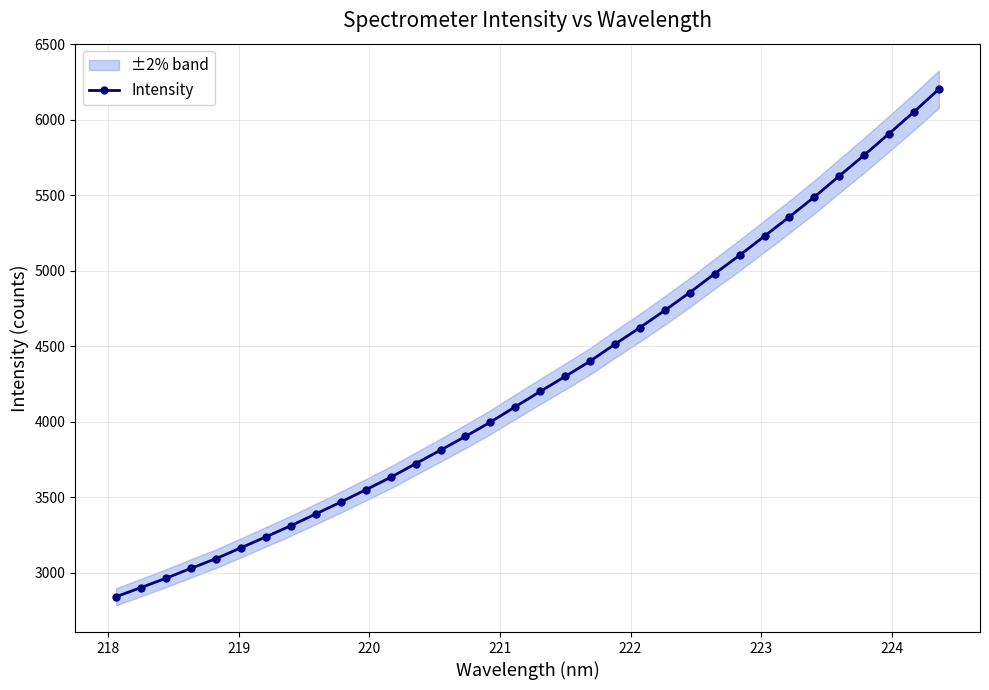

What is the value of the Intensity point at the 17th from the left?

4099.4